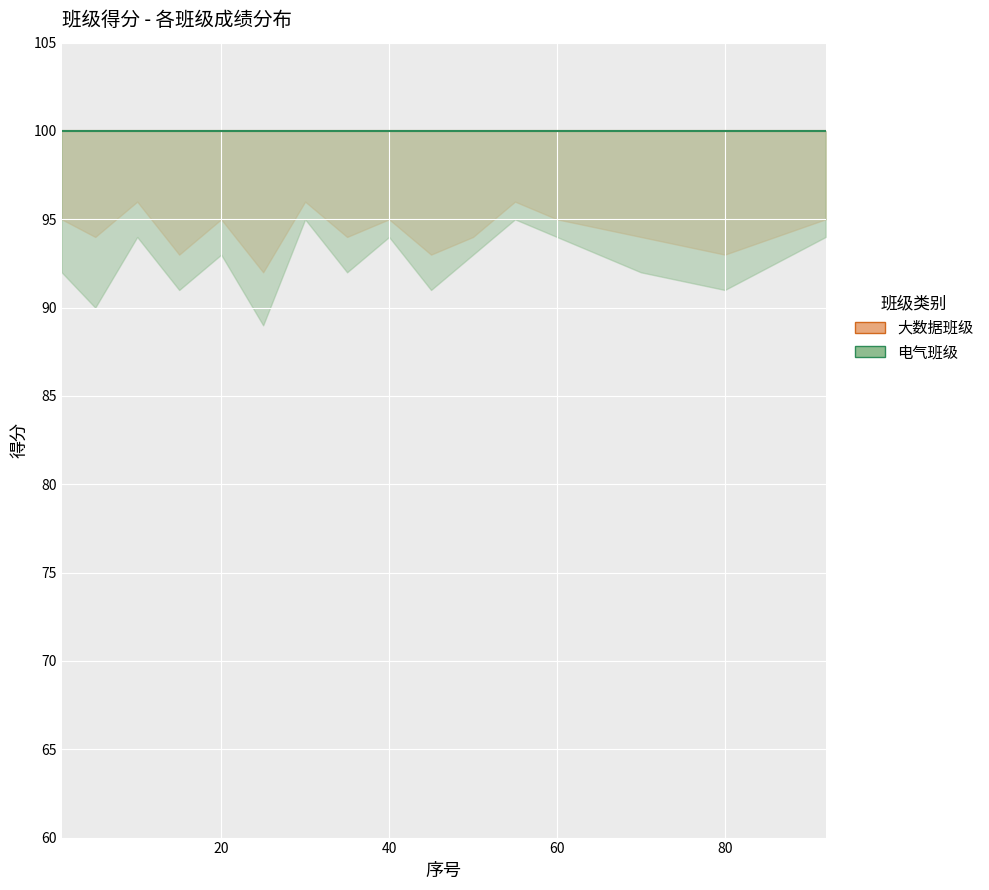

Is the value of 得分_upper at 1 greater than the value of 得分_lower at 30?

Yes